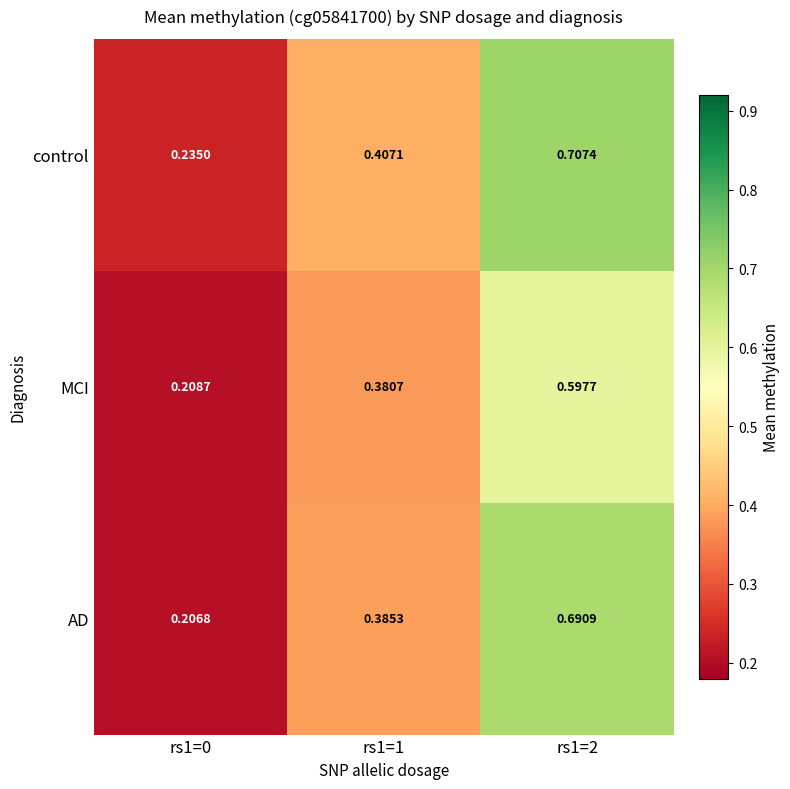

At how many categories does at least one series exceed 0?

3